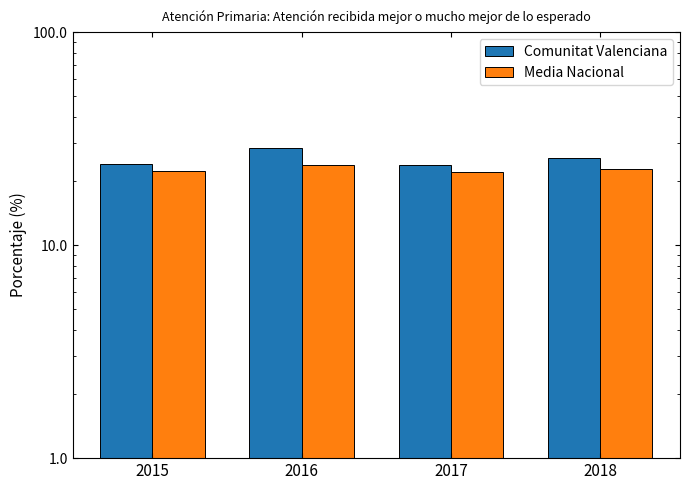

What is the greatest value displayed?

28.6